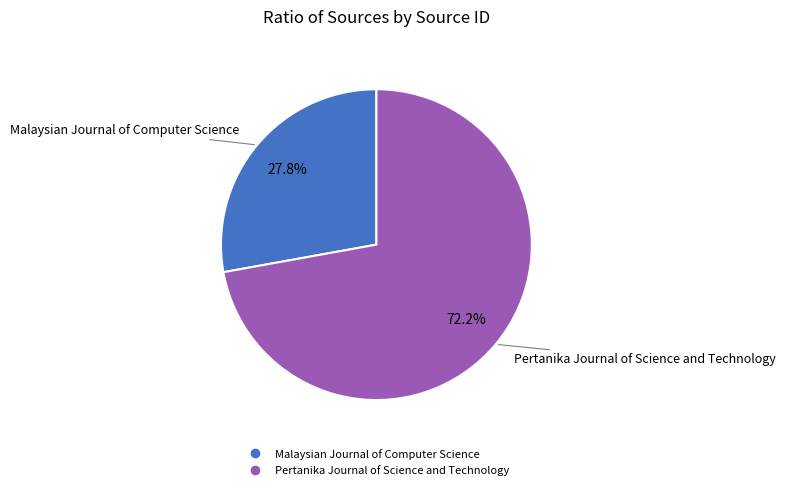

Combined, do Malaysian Journal of Computer Science and Pertanika Journal of Science and Technology account for over 50%?

Yes